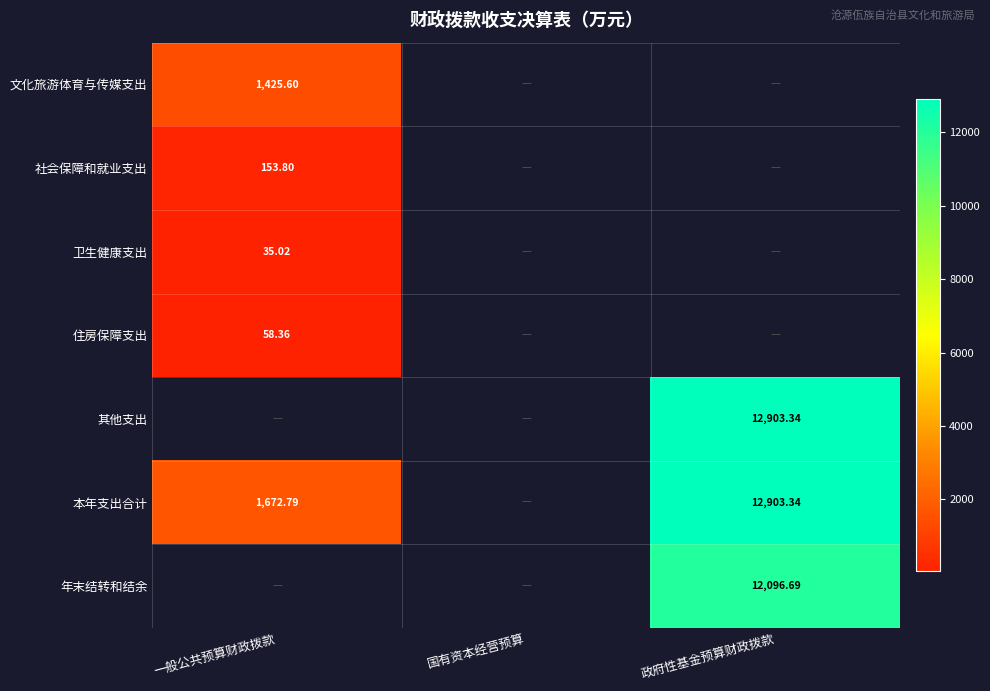

What is the lowest value of the 卫生健康支出 series?

35.0